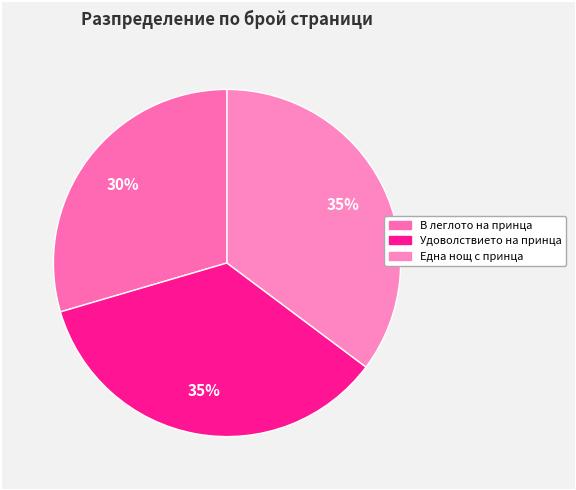

To the nearest percent, what is the combined percentage of Една нощ с принца and В леглото на принца?

65%